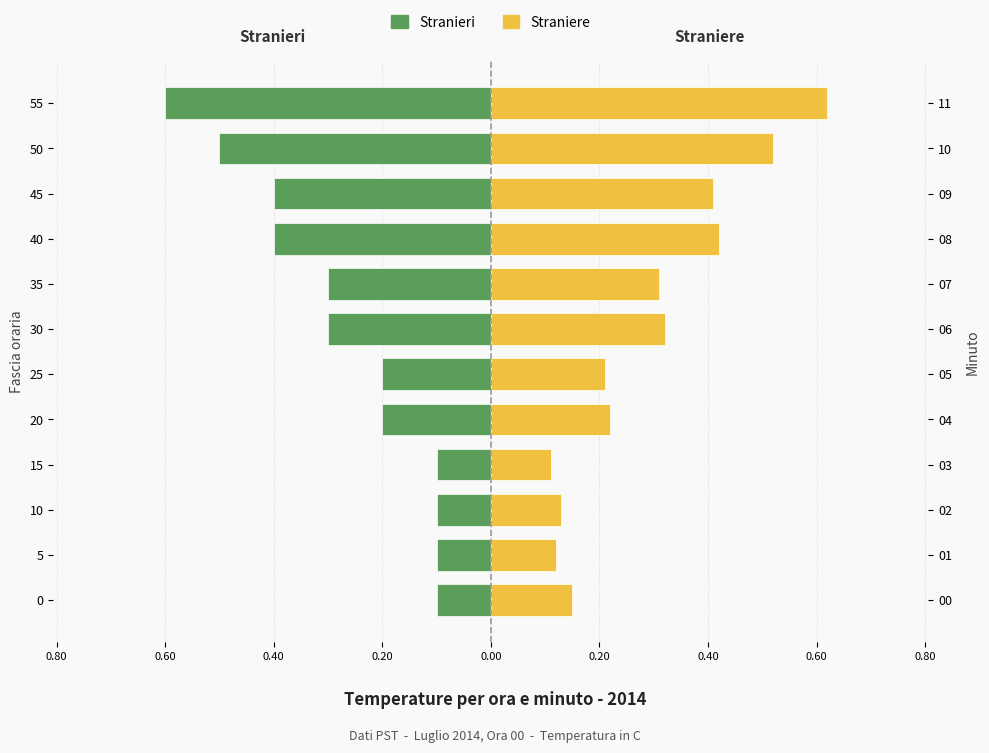

The Stranieri series shows -0.1 at 0. True or false?

True